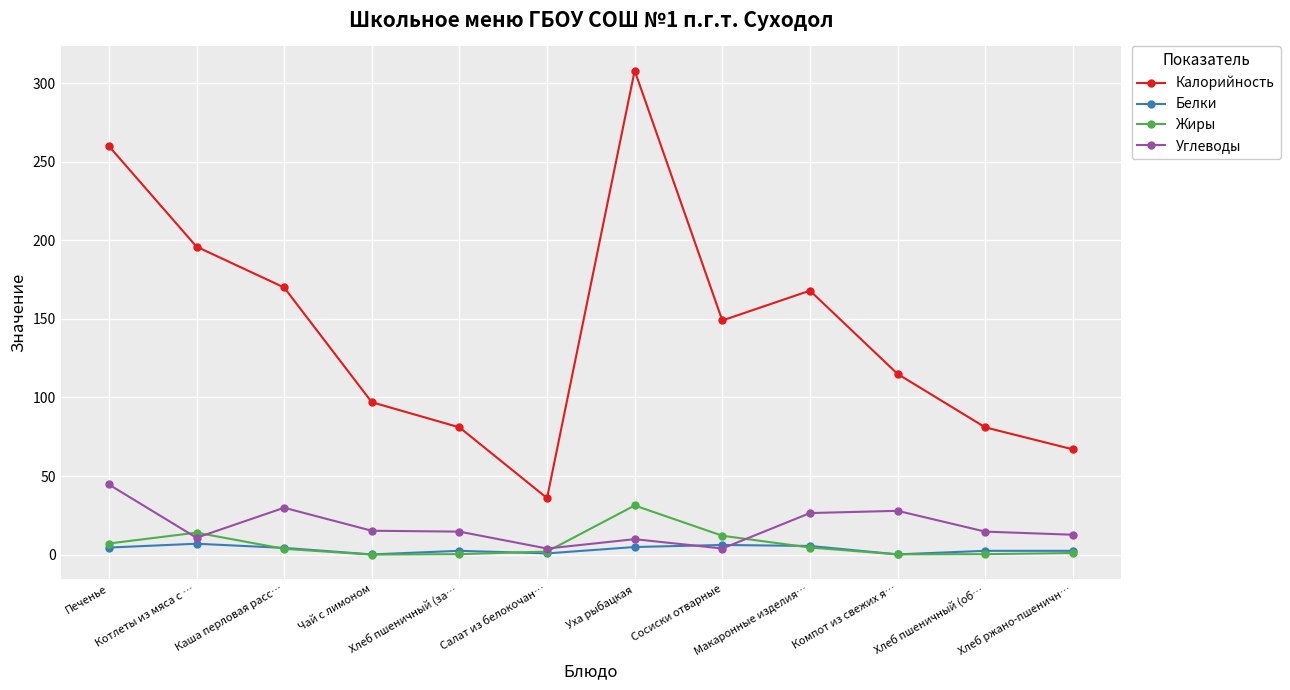

Which series has the widest spread of values?

Калорийность